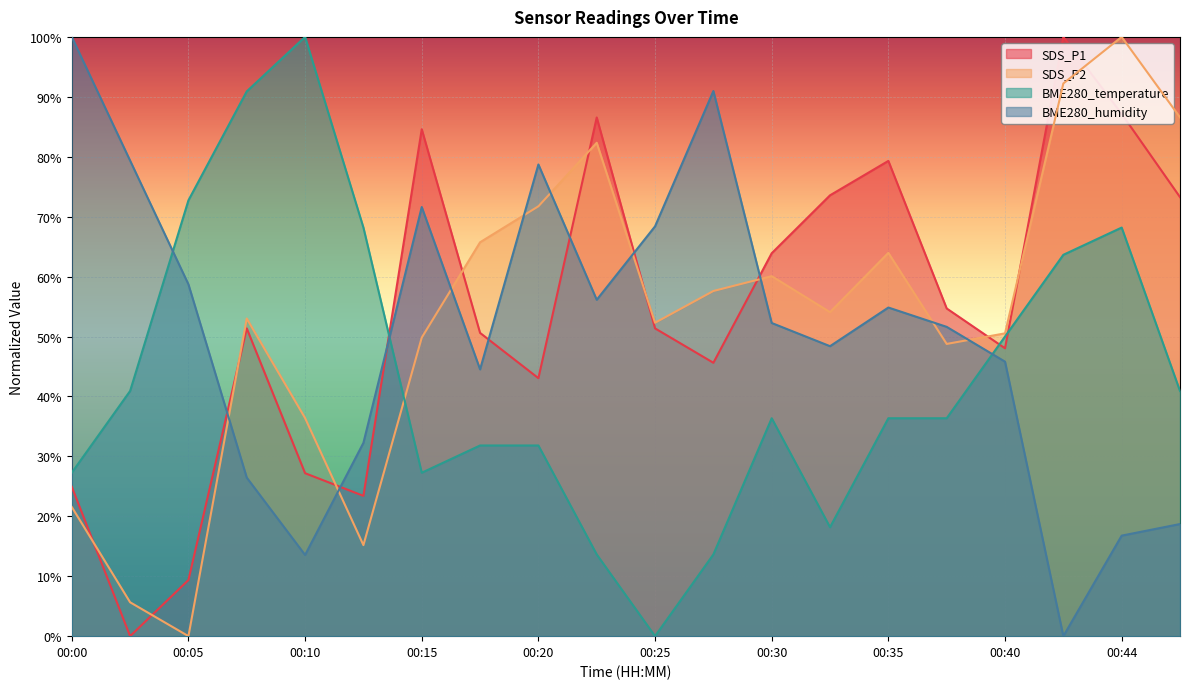

True or false: SDS_P1 has more than 0 interior local peaks.

True